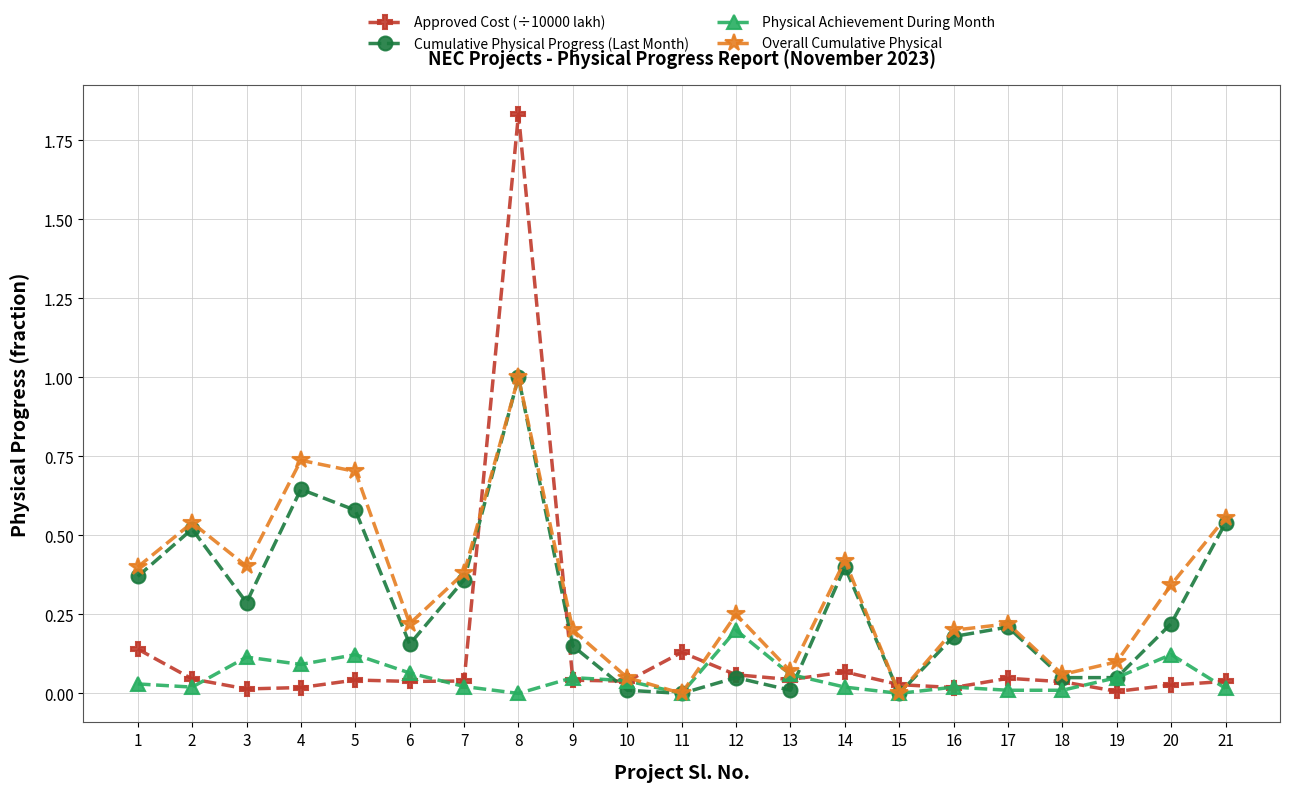

List the series in order of their overall mean, highest first.

Overall Cumulative Physical, Cumulative Physical Progress (Last Month), Approved Cost (÷10000 lakh), Physical Achievement During Month